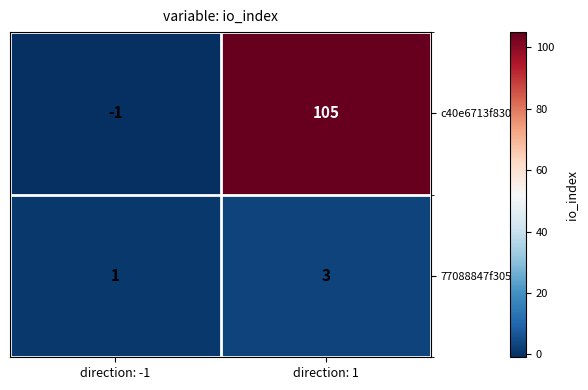

How many values in the 77088847f305... series are below 3?

1